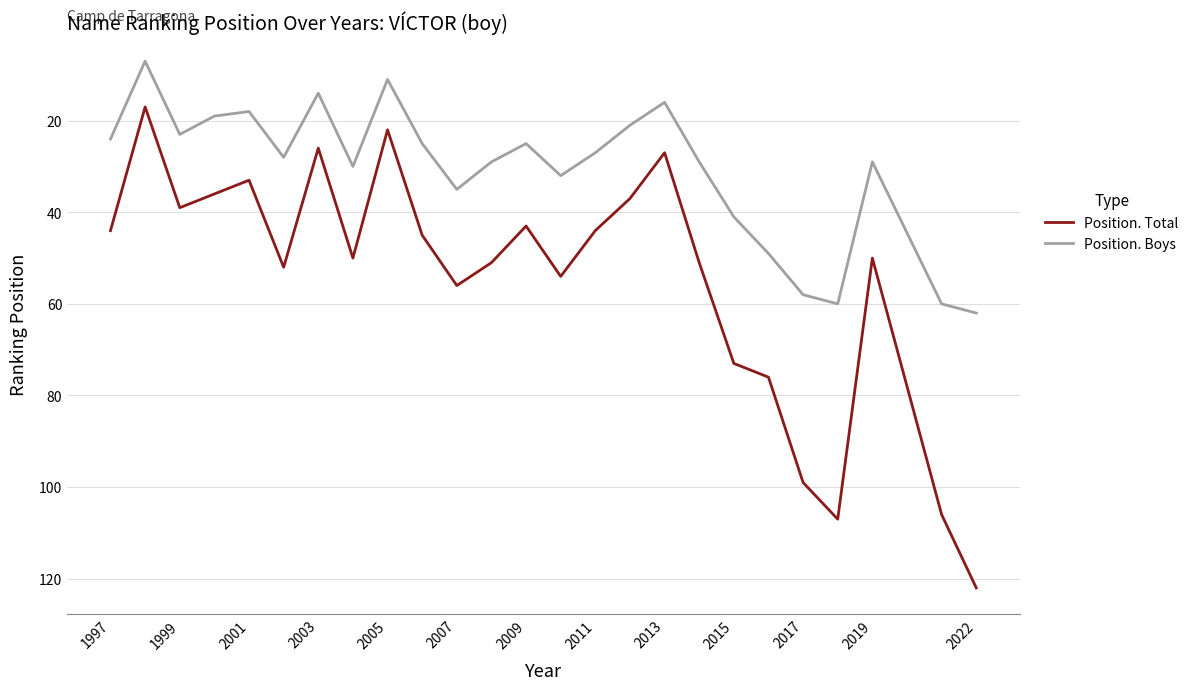

The Position. Total series shows 122 at 2022. True or false?

True